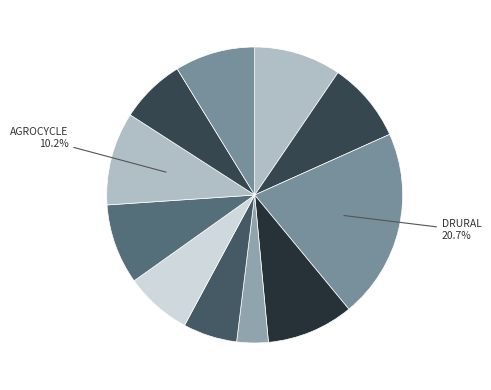

How many segments does this pie chart have?

11